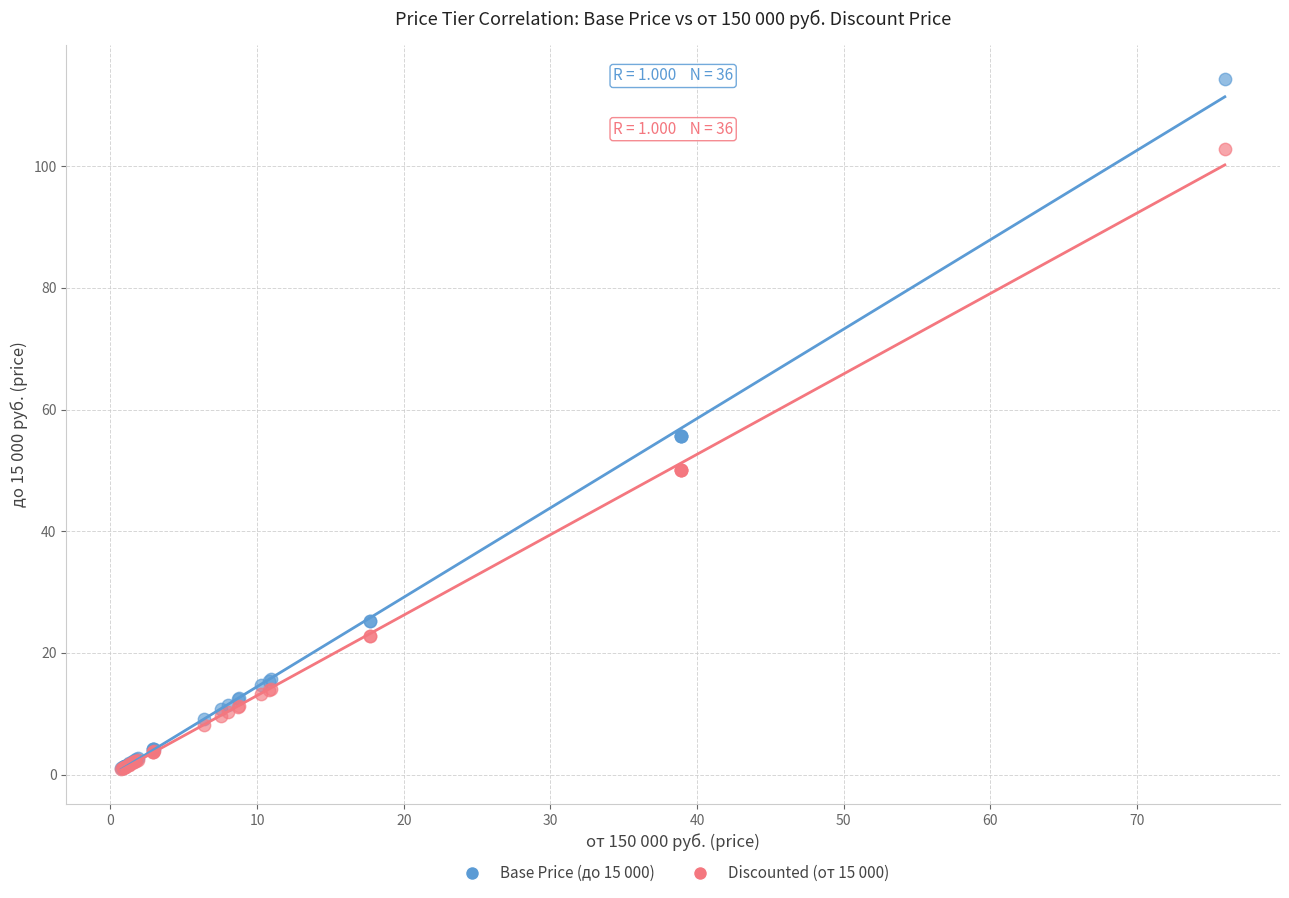

What are all the series names shown in the legend?

Base Price (до 15 000), Discounted (от 15 000)